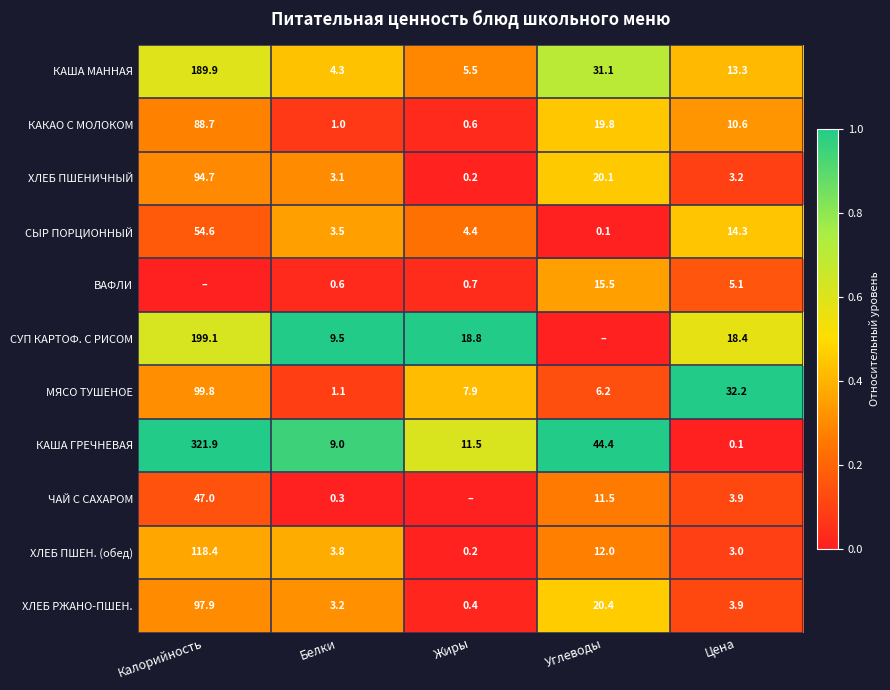

What is the approximate value of КАКАО С МОЛОКОМ at Калорийность?

88.7